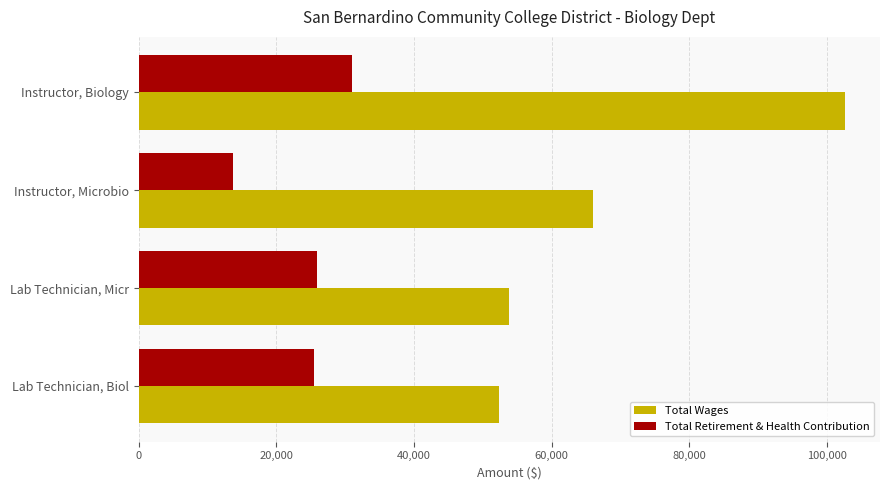

List the labels in order of Total Retirement & Health Contribution value, smallest first.

Instructor, Microbio, Lab Technician, Biol, Lab Technician, Micr, Instructor, Biology